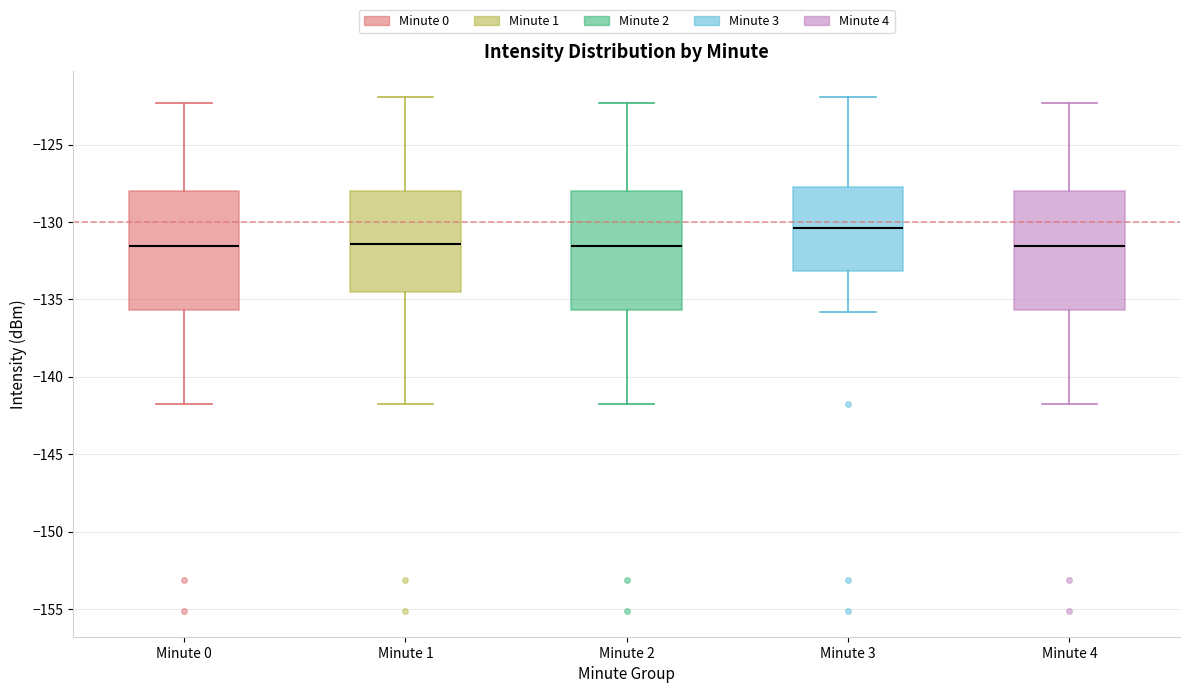

Which box's median line is the highest?

Minute 3